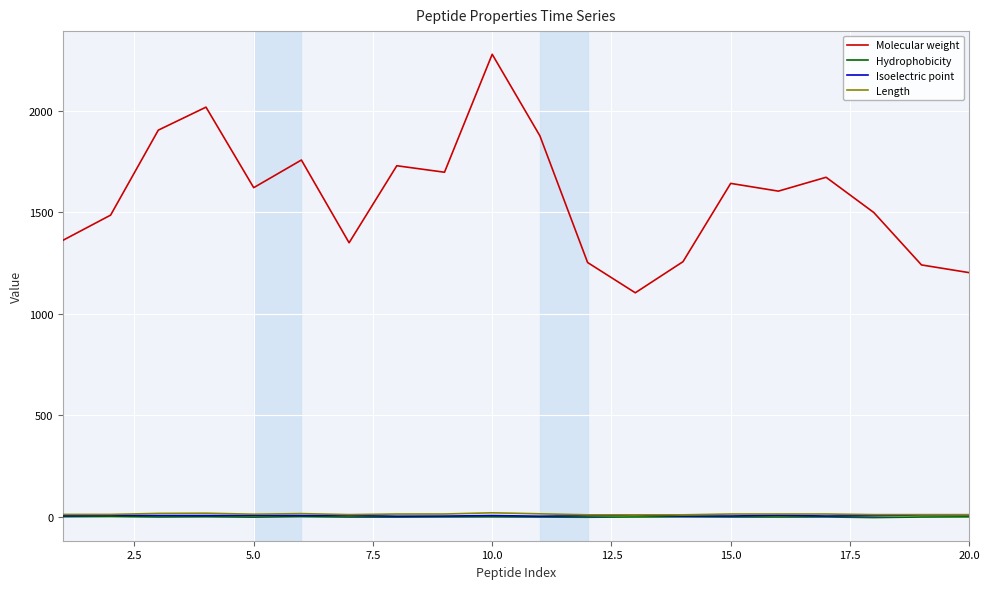

True or false: Length and Hydrophobicity cross at least once.

False